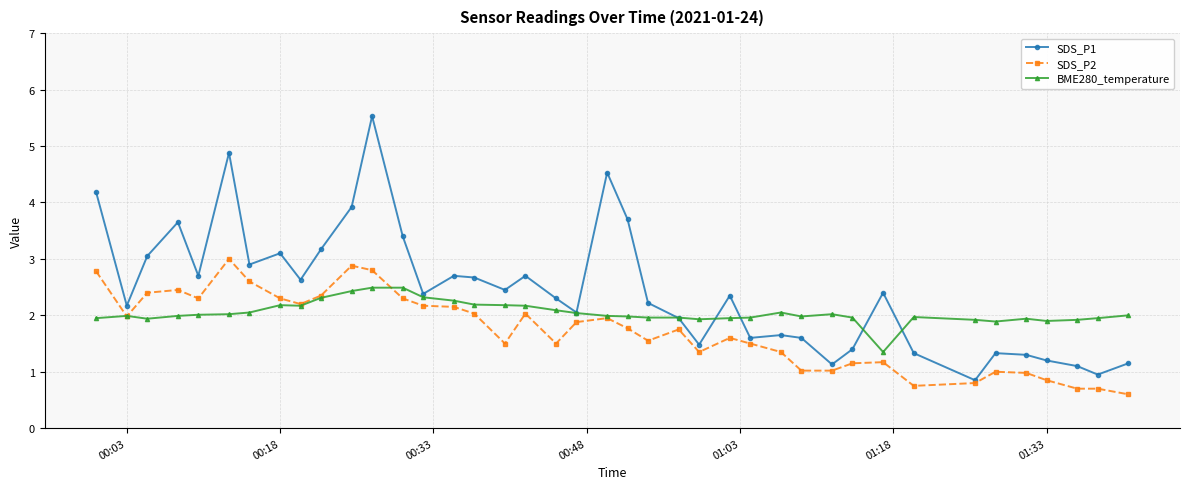

Does the chart display data point markers on the line(s)?

Yes